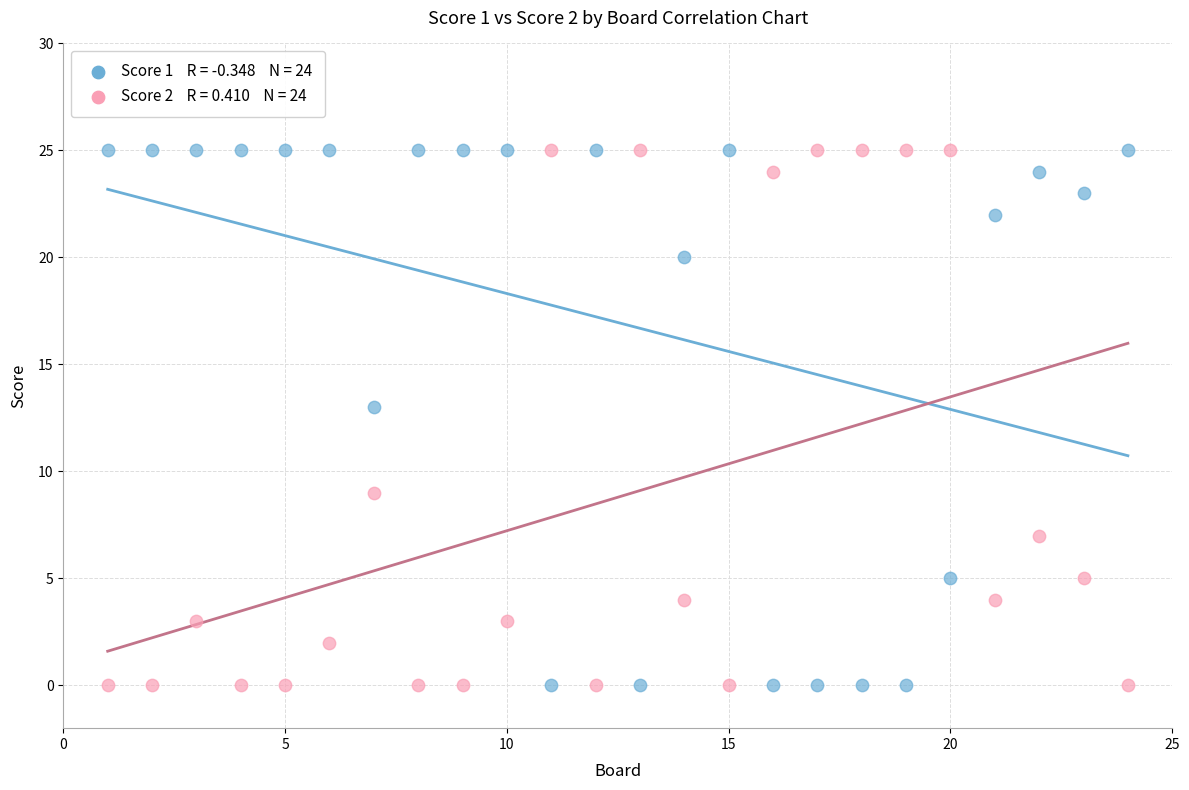

Across all data points, what is the range of X values (max minus min)?

23